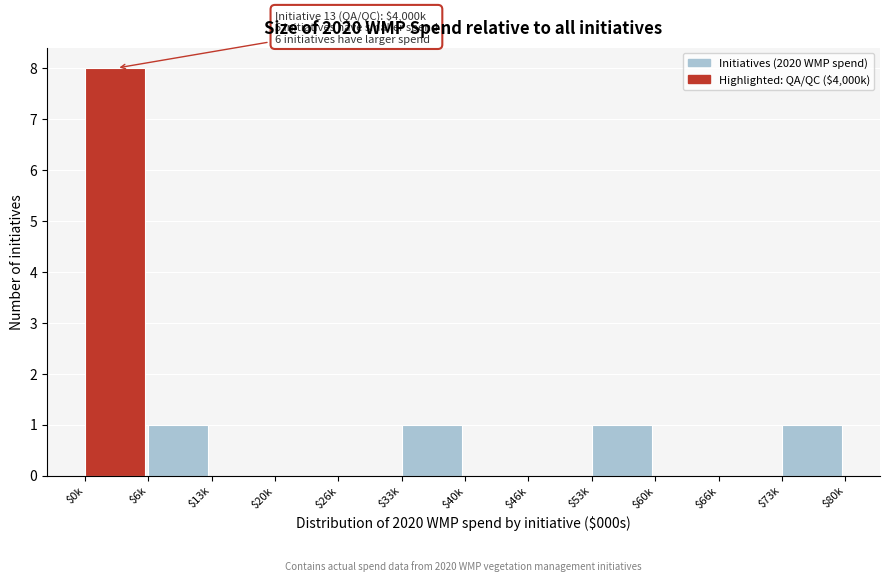

What is the greatest value displayed?

8